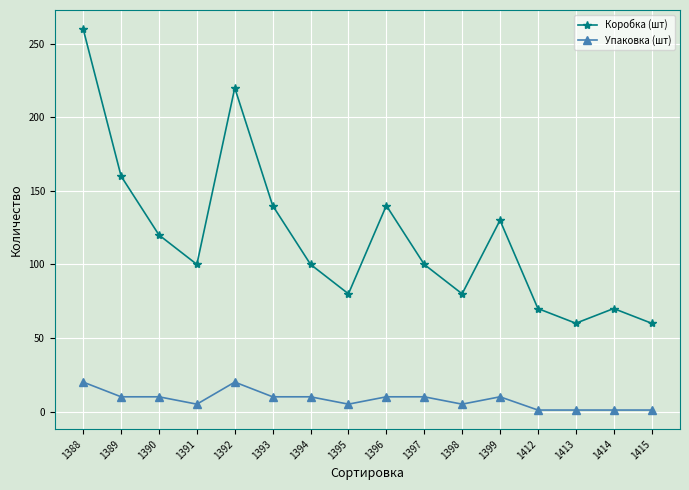

What is the sum of the Коробка (шт) values at 1396 and 1394?

240